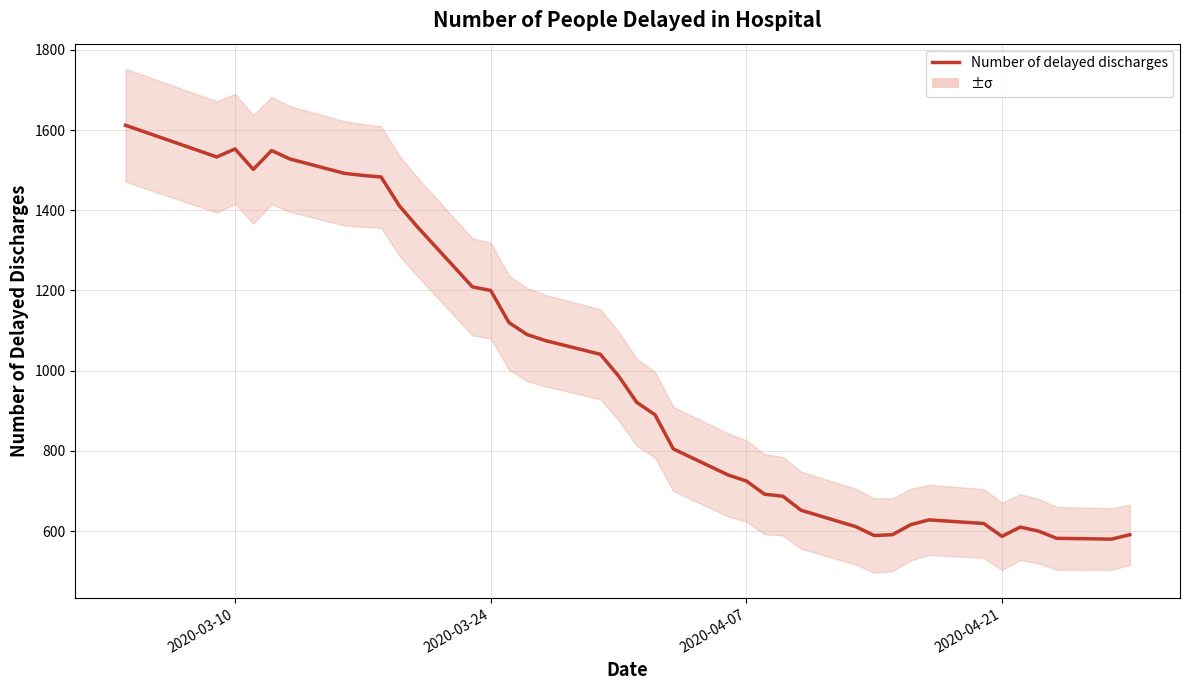

Does the chart have visible grid lines?

Yes